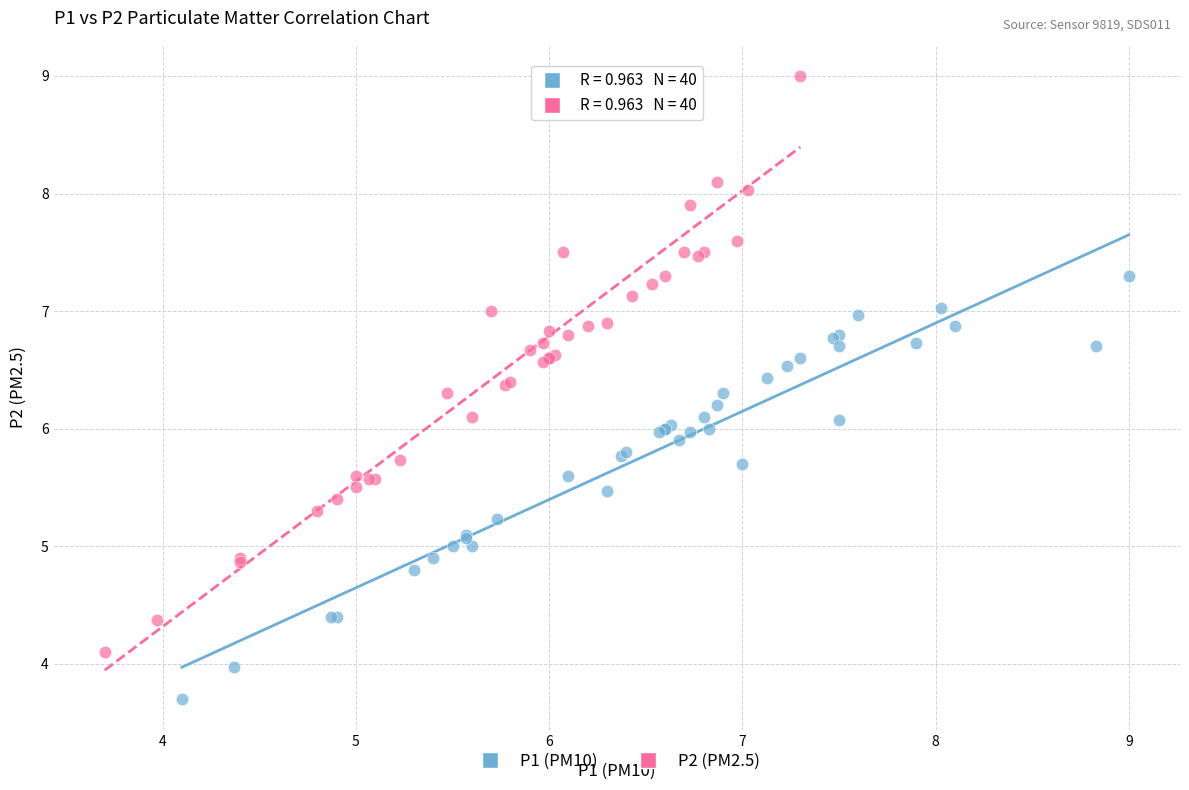

Which series reaches the maximum Y coordinate?

P2 (PM2.5)